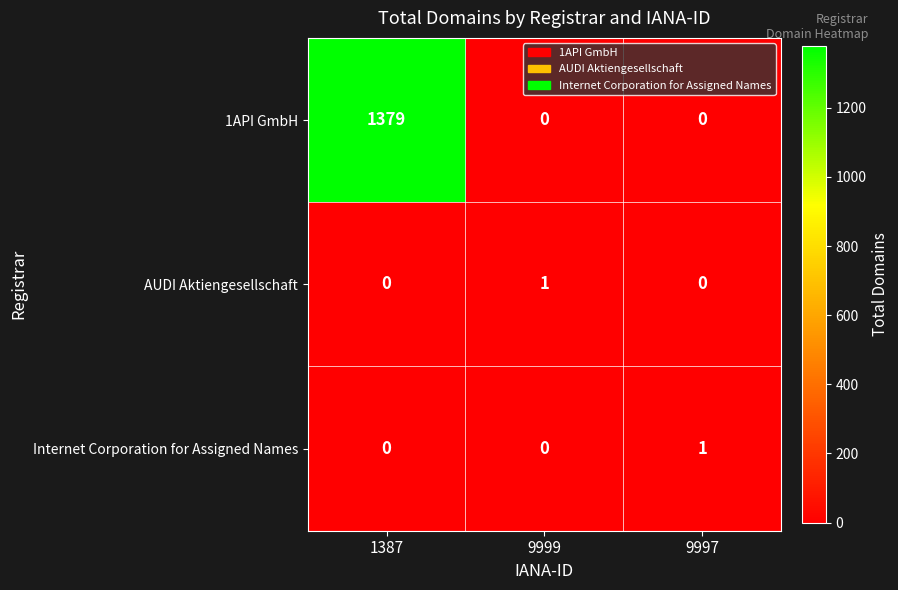

What is the difference between the maximum and second lowest values in the 1API GmbH series?

1379